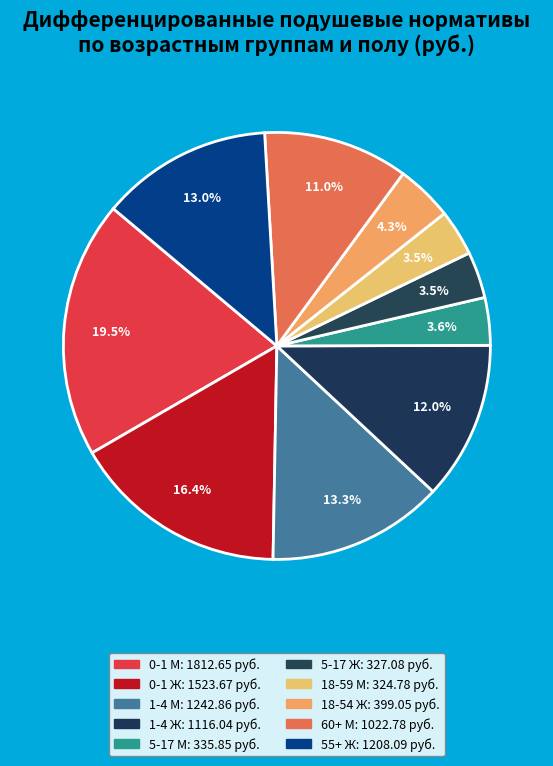

What portion of the pie excludes 0-1 М?

80.5%